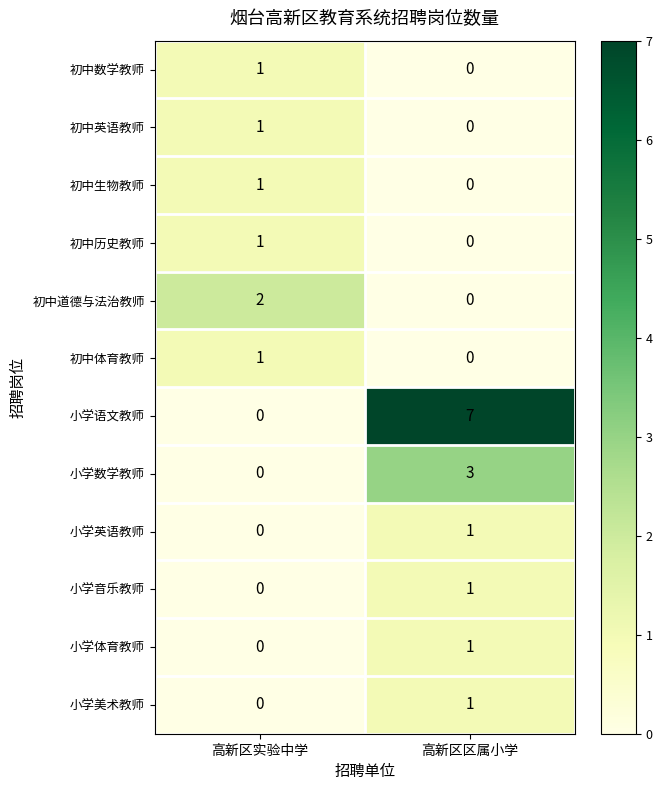

What is the approximate value of 小学数学教师 at 高新区区属小学?

3